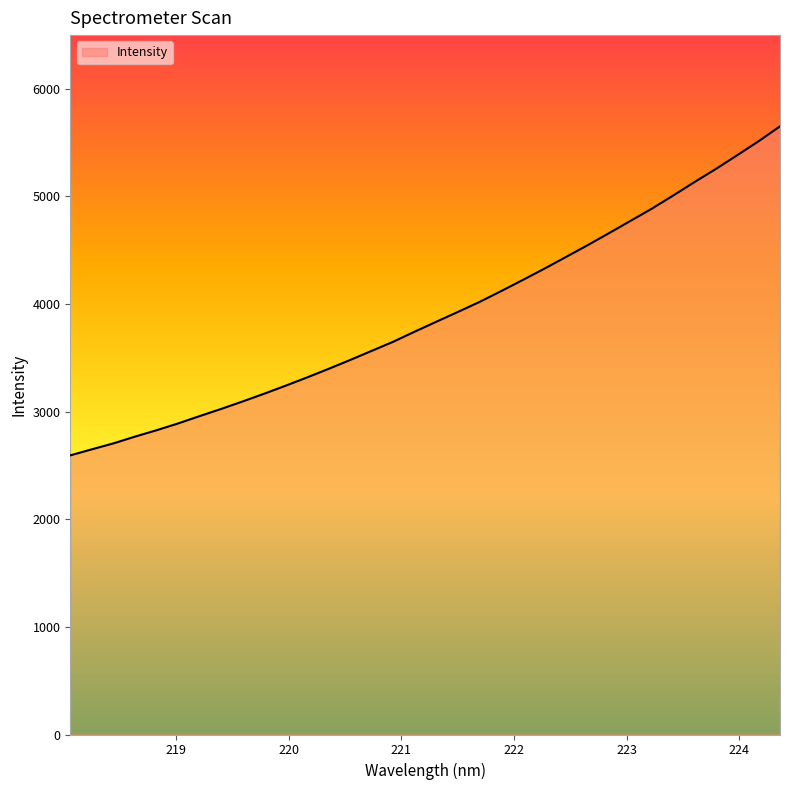

What is the greatest value displayed?

5649.5